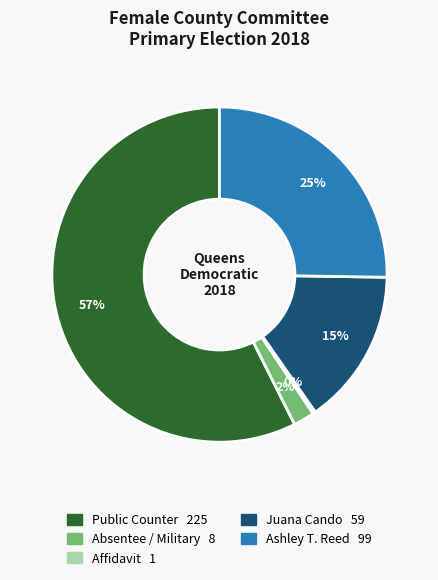

Is there any slice that represents more than half of the pie?

Yes